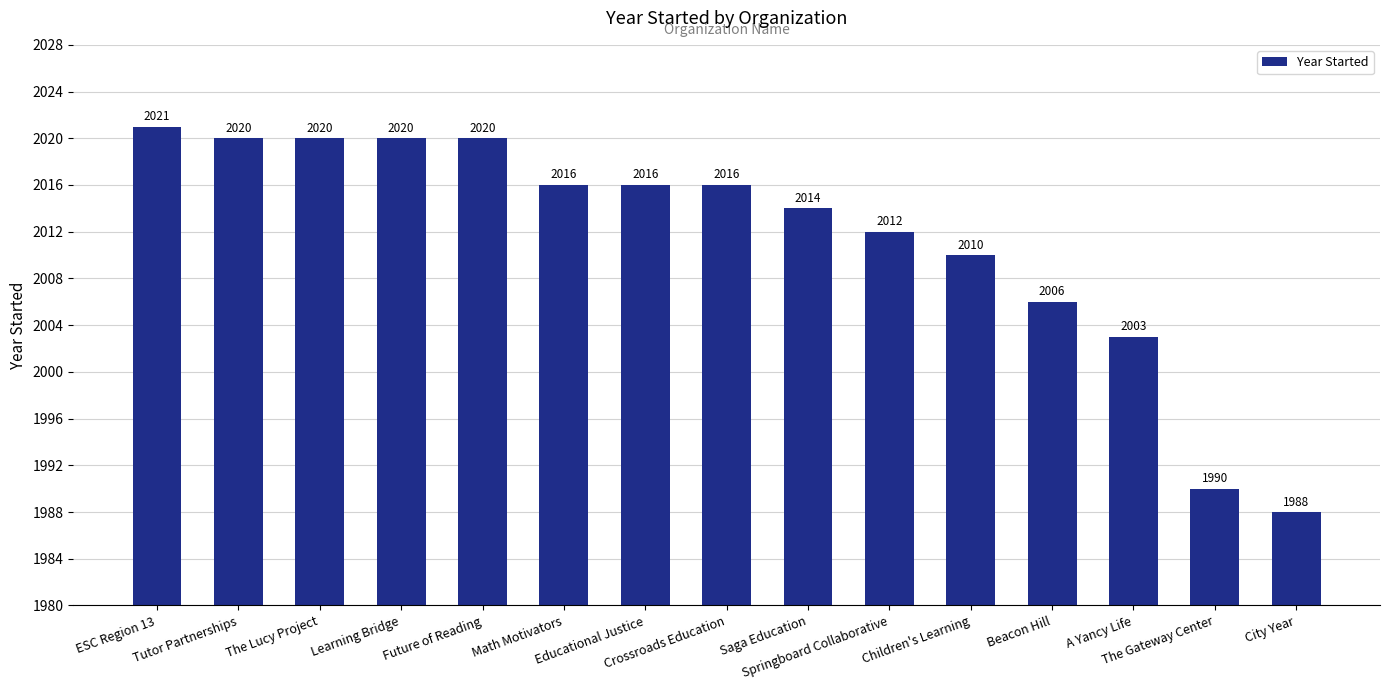

How many bars are there in total?

15